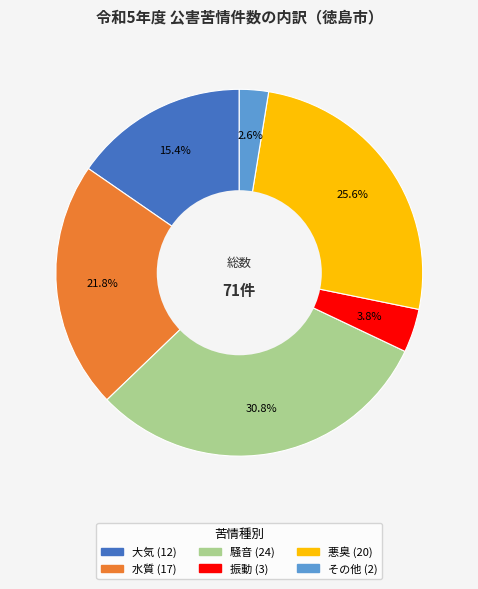

What percentage is the 悪臭 slice, to the nearest percent?

26%